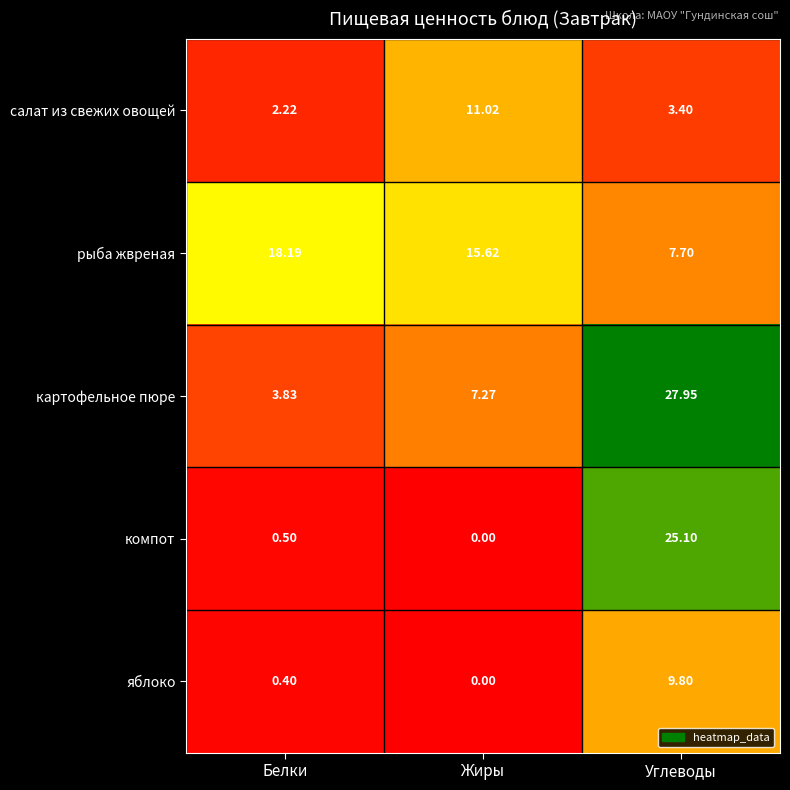

What is the total value across all series at Жиры?

33.9